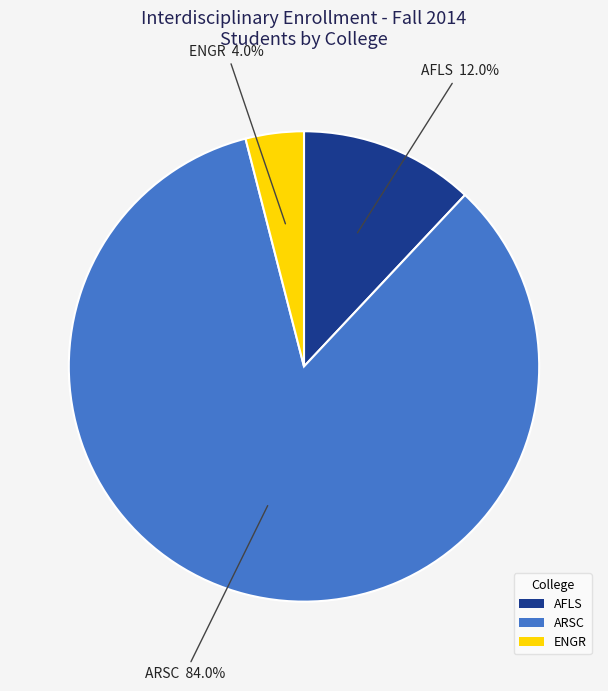

Count the number of slices in the pie.

3